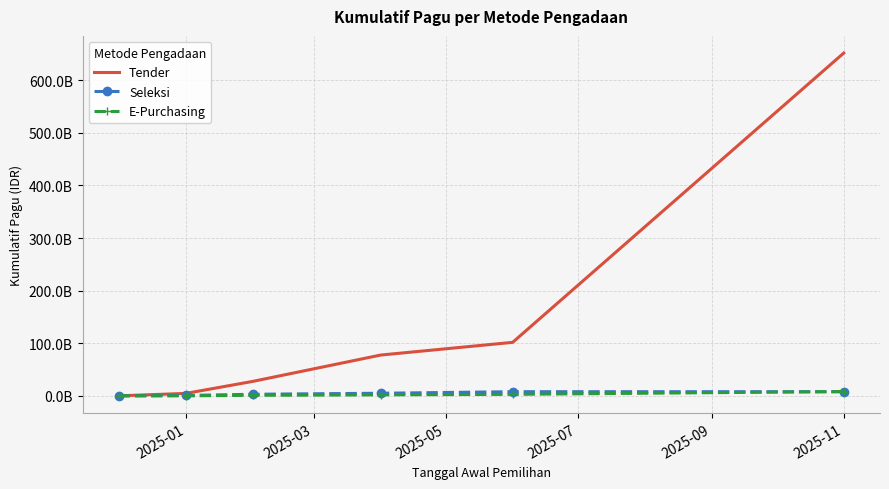

What is the sum of all Tender values?

862985292750